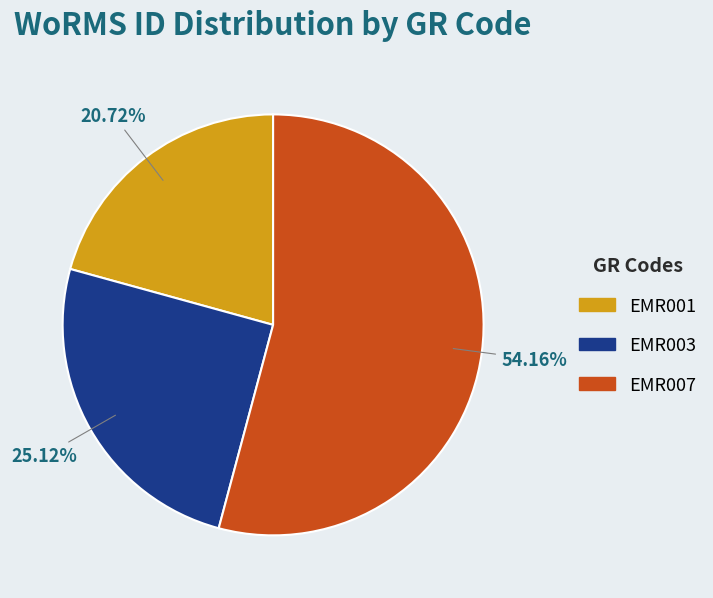

How many slices are in this pie chart?

3